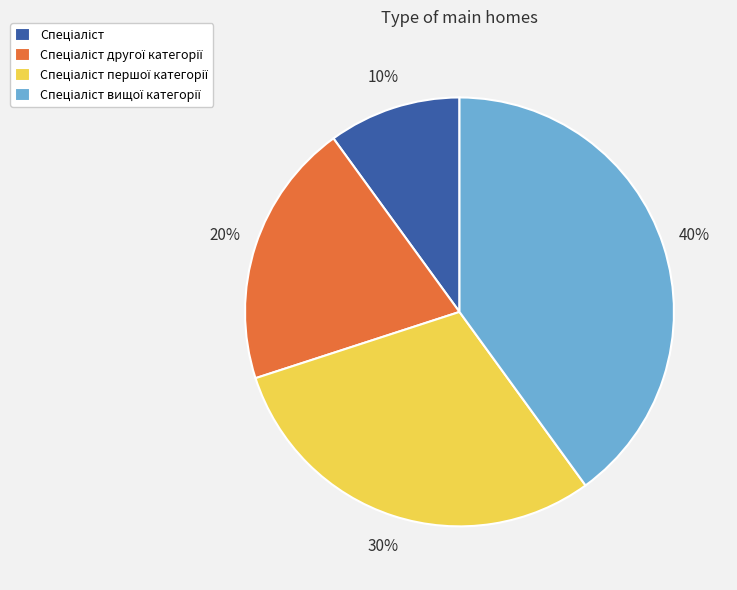

To the nearest percent, what is the difference between the largest and smallest slice percentages?

30%